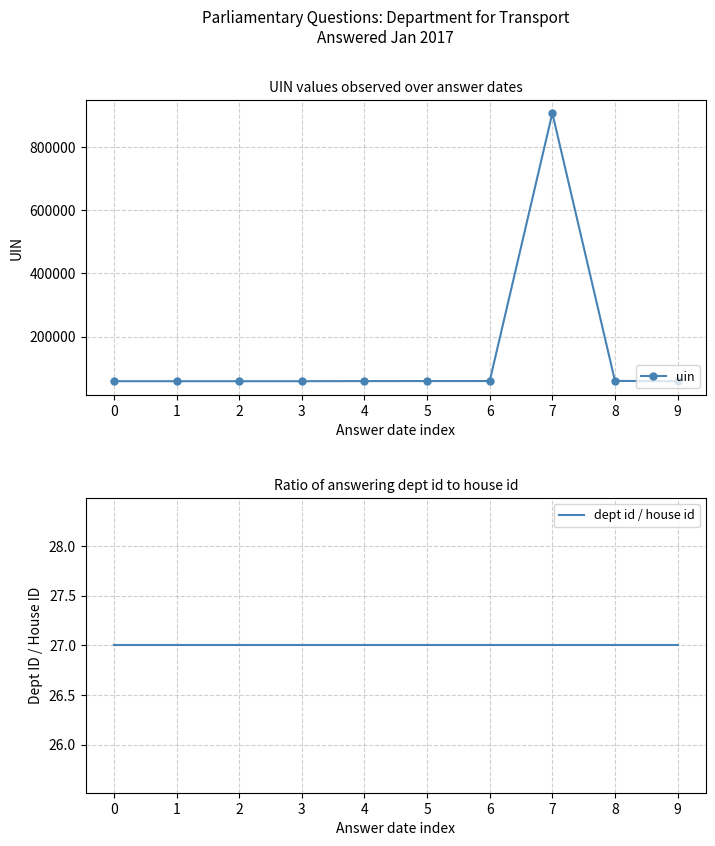

Reading left to right, list all the values displayed in this chart.

uin: 58487	58488	58492	58498	58818	58934	59028	908135	59476	58461
dept id / house id: 27	27	27	27	27	27	27	27	27	27